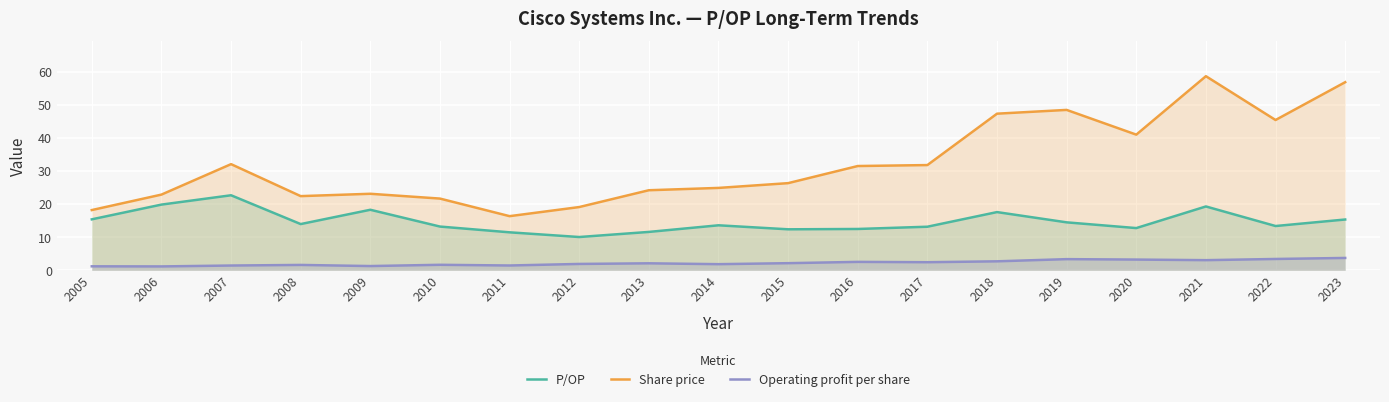

The value of Share price at 2010 is 21.6. True or false?

True